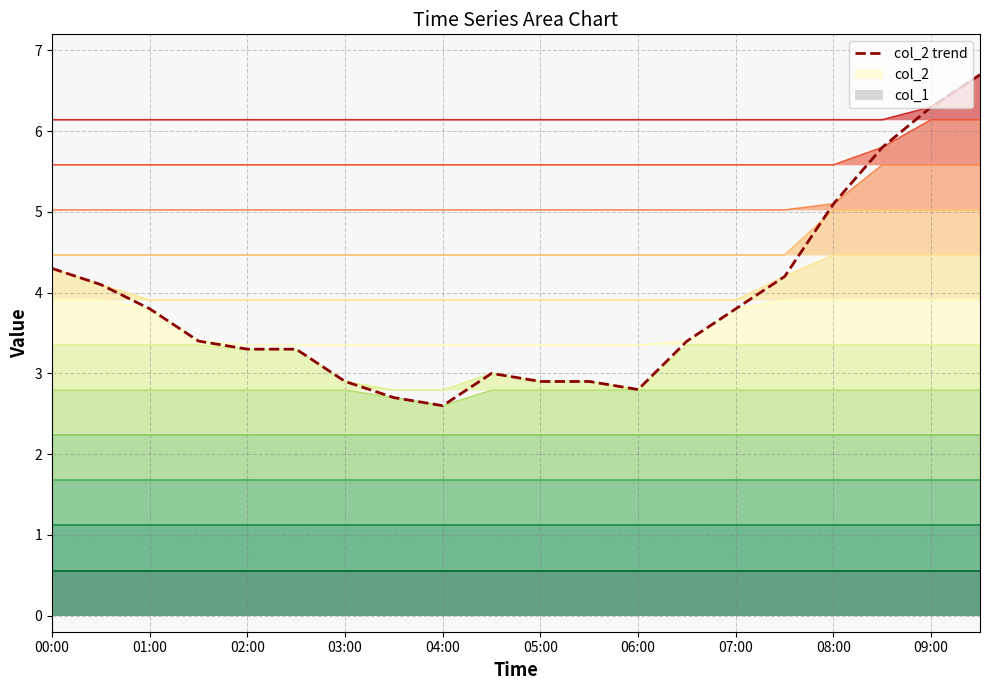

At which category does the chart reach its peak across all series?

19